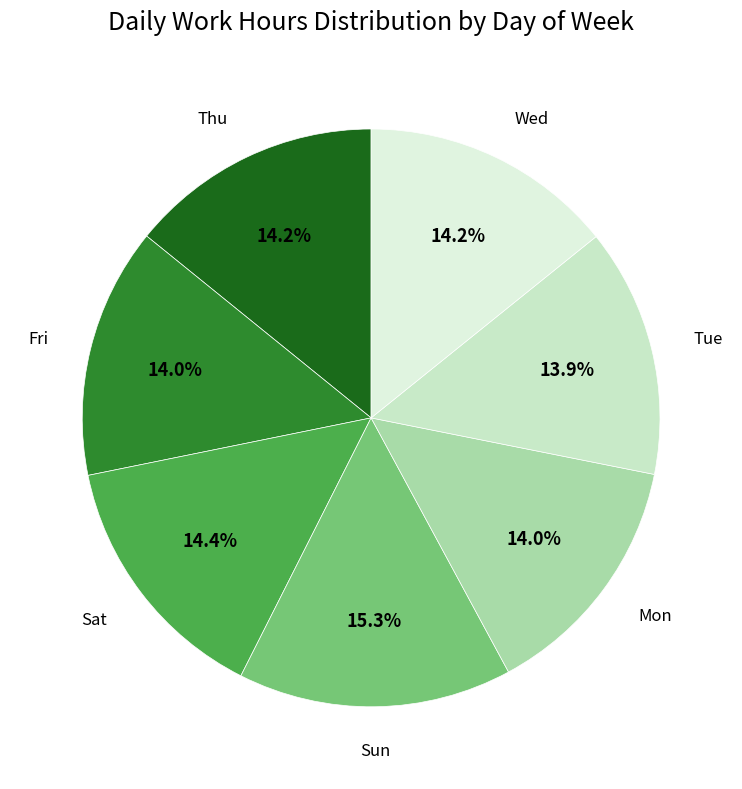

Is there a majority slice in this chart?

No